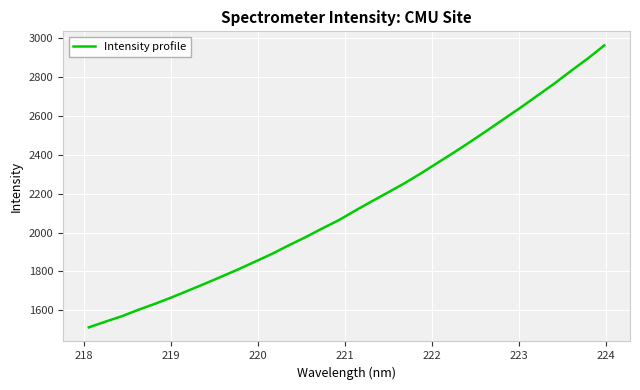

What is the maximum value shown in the chart?

2963.4